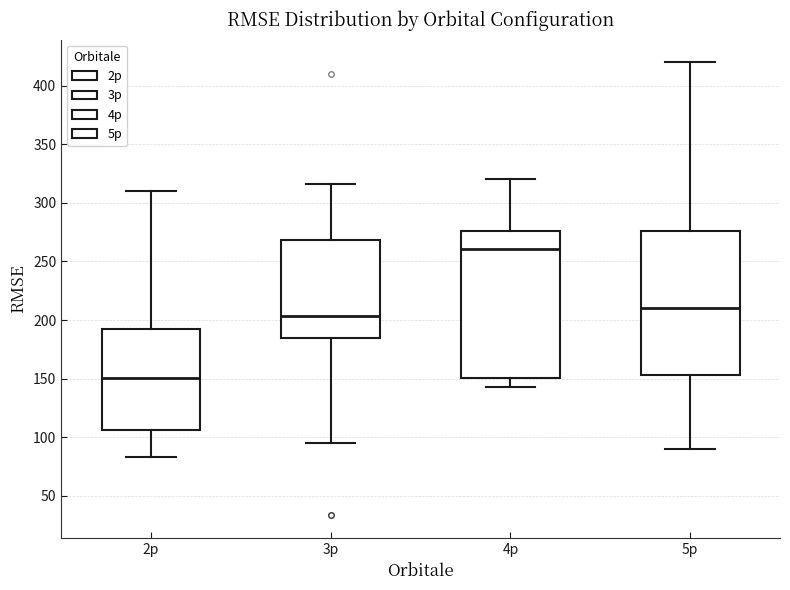

Reading left to right, transcribe this box plot: for each box, give where its median line is, the range the box spans, and where its two whiskers end, as read against the y-axis. The values are not printed on the chart, so give them approximately, as read against the axis.

2p: median 150, box 105 to 190, whiskers 85 to 310
3p: median 205, box 185 to 270, whiskers 95 to 315
4p: median 260, box 150 to 275, whiskers 145 to 320
5p: median 210, box 155 to 275, whiskers 90 to 420